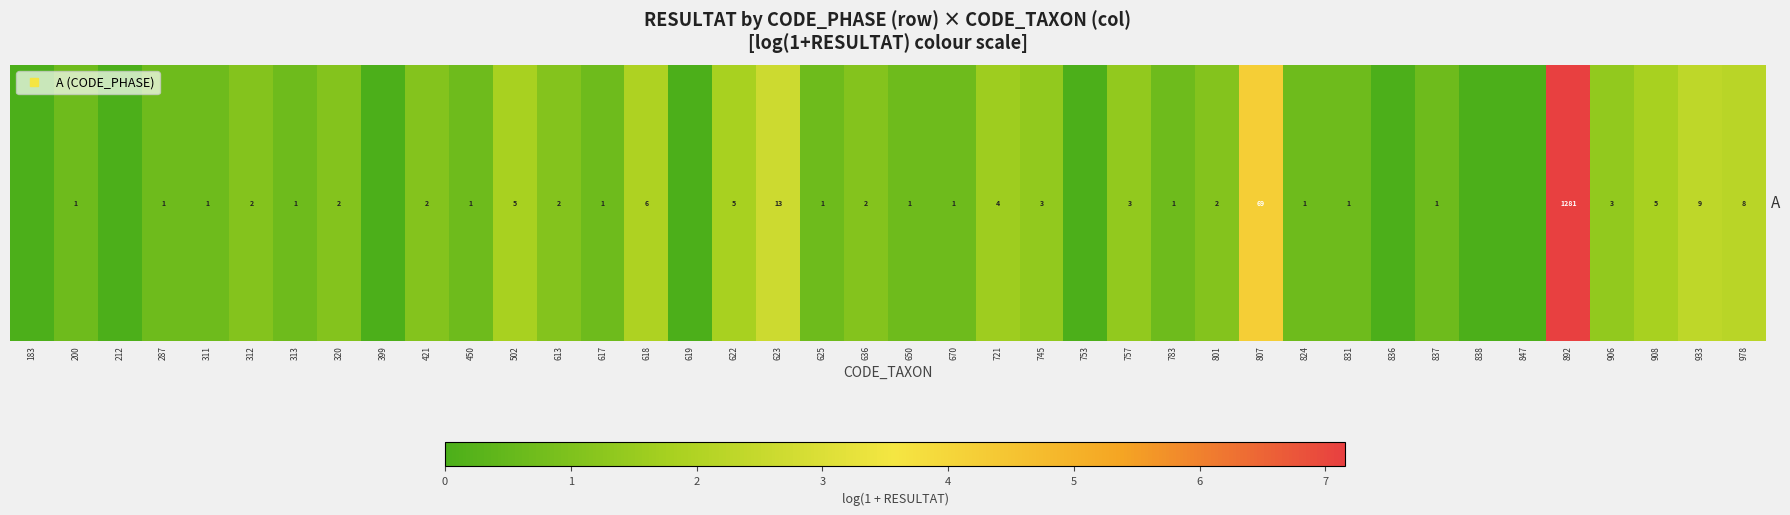

What value does the data have at 636?

1.1